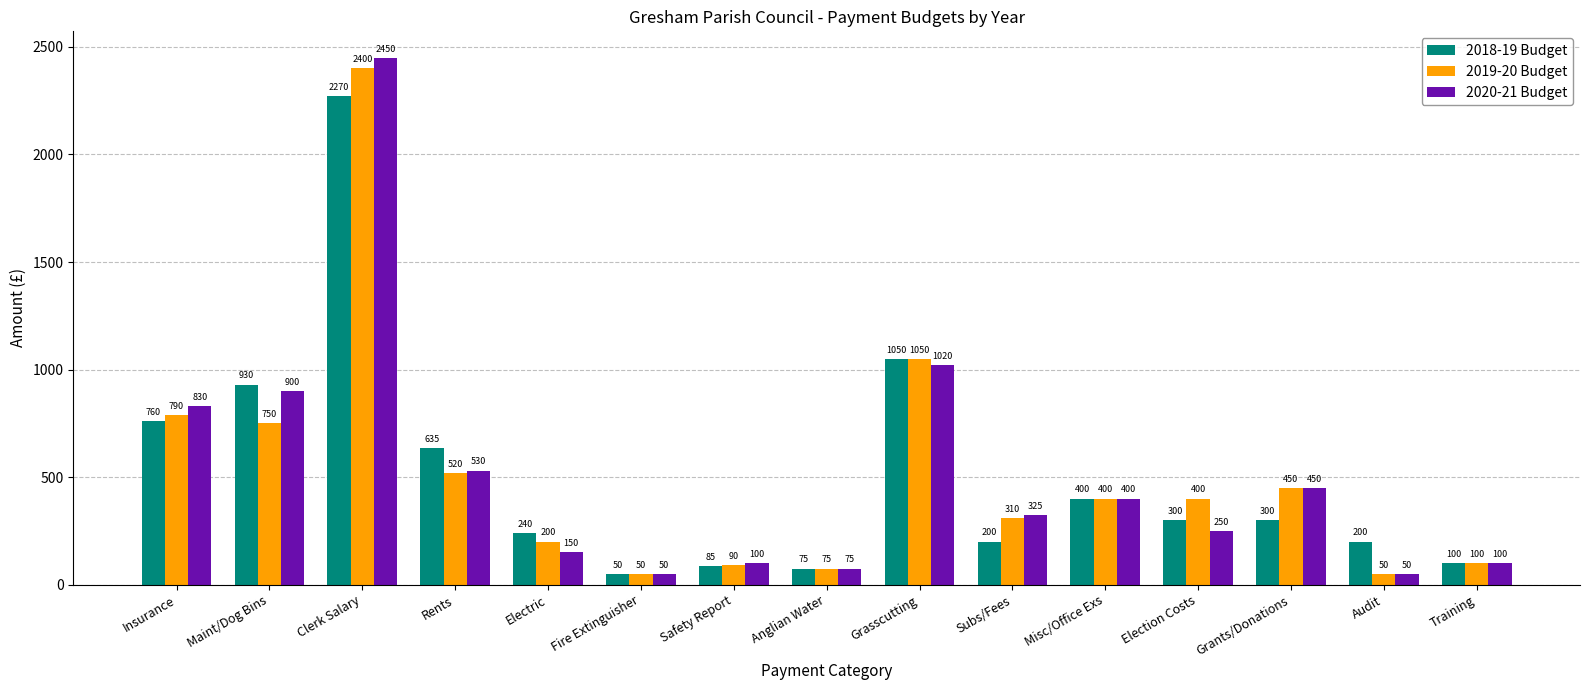

Reading left to right, list all the values displayed in this chart.

2018-19 Budget: Insurance=760	Maint/Dog Bins=930	Clerk Salary=2270	Rents=635	Electric=240	Fire Extinguisher=50	Safety Report=85	Anglian Water=75	Grasscutting=1050	Subs/Fees=200	Misc/Office Exs=400	Election Costs=300	Grants/Donations=300	Audit=200	Training=100
2019-20 Budget: Insurance=790	Maint/Dog Bins=750	Clerk Salary=2400	Rents=520	Electric=200	Fire Extinguisher=50	Safety Report=90	Anglian Water=75	Grasscutting=1050	Subs/Fees=310	Misc/Office Exs=400	Election Costs=400	Grants/Donations=450	Audit=50	Training=100
2020-21 Budget: Insurance=830	Maint/Dog Bins=900	Clerk Salary=2450	Rents=530	Electric=150	Fire Extinguisher=50	Safety Report=100	Anglian Water=75	Grasscutting=1020	Subs/Fees=325	Misc/Office Exs=400	Election Costs=250	Grants/Donations=450	Audit=50	Training=100